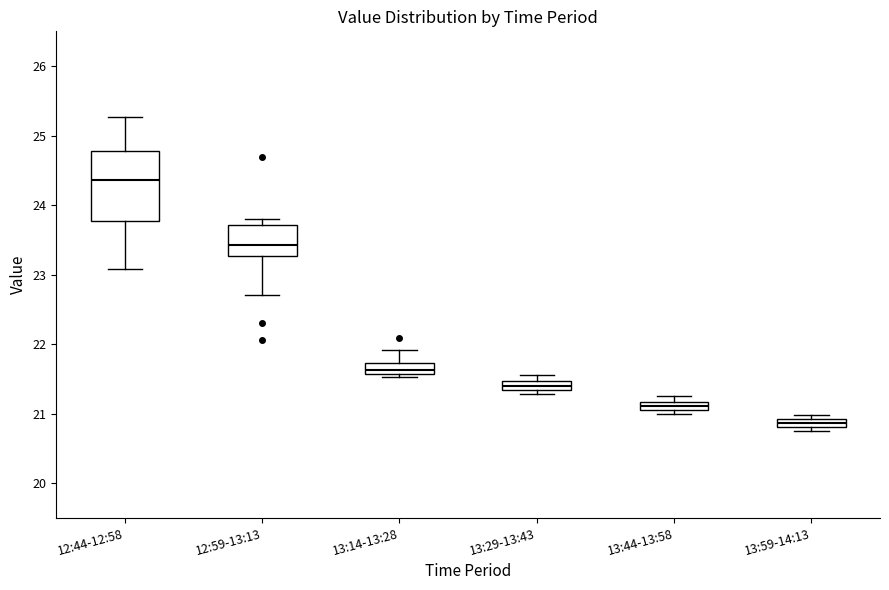

Where is the lower edge of the box for 13:14-13:28 on the y-axis? The values are not printed on the chart, so give them approximately, as read against the axis.

21.6